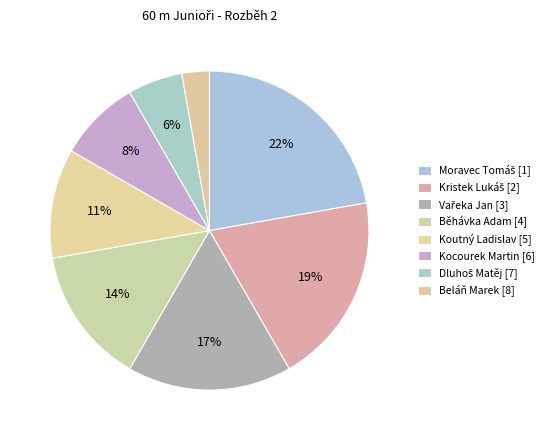

Count the number of slices in the pie.

8